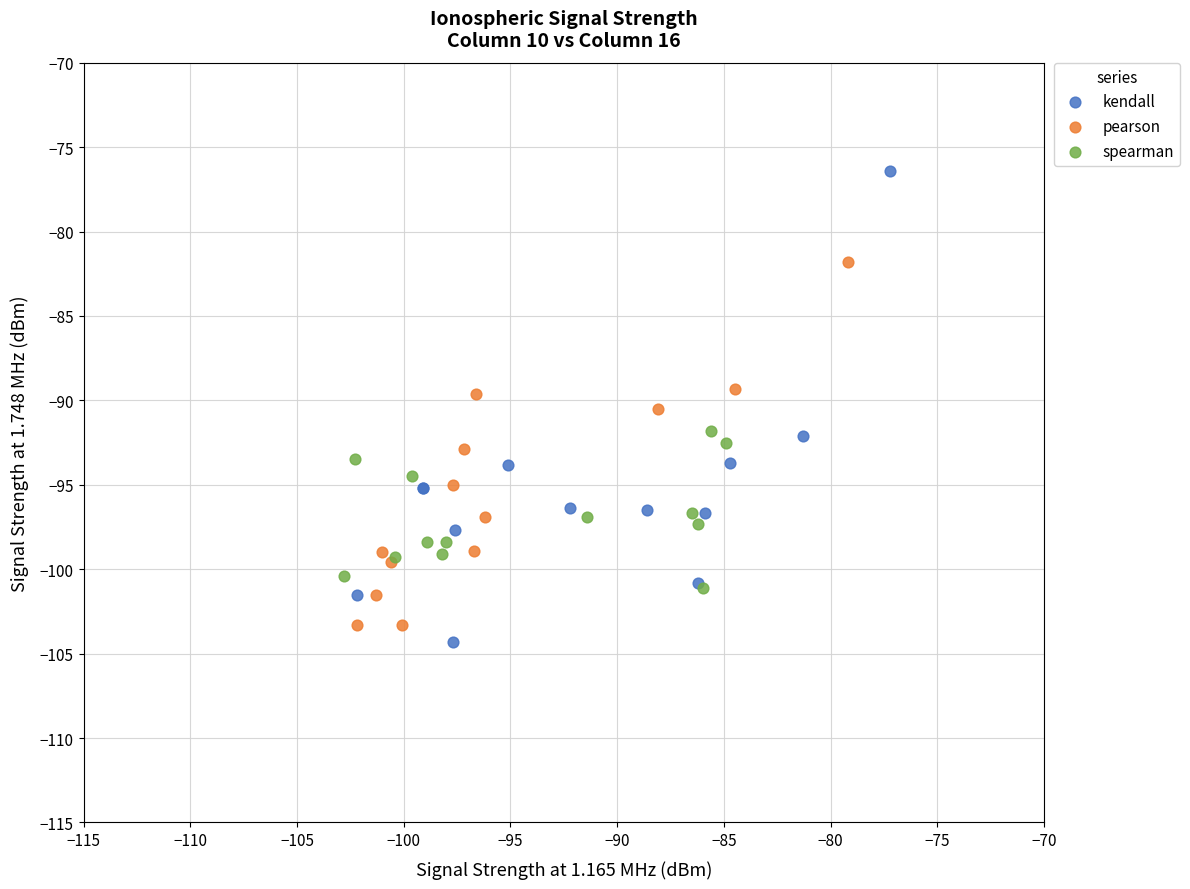

Which series contains the highest Y value?

kendall